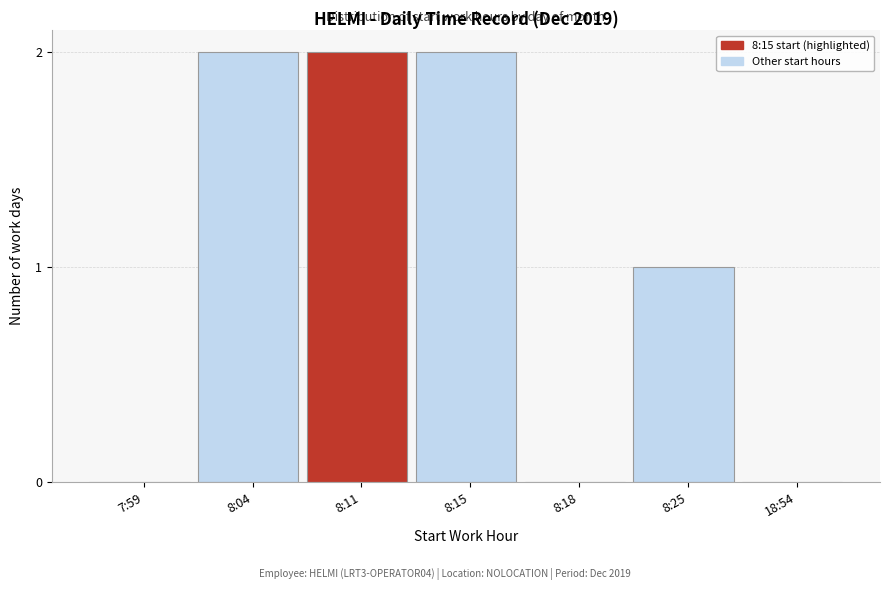

Reading right to left, list all the values displayed in this chart.

18:54=0	8:25=1	8:18=0	8:15=2	8:11=2	8:04=2	7:59=0